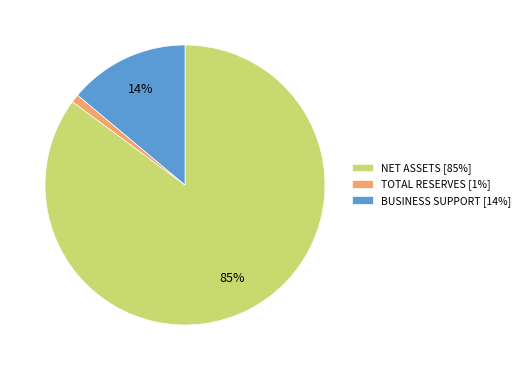

True or false: TOTAL RESERVES [1%] accounts for 7% of the total.

False